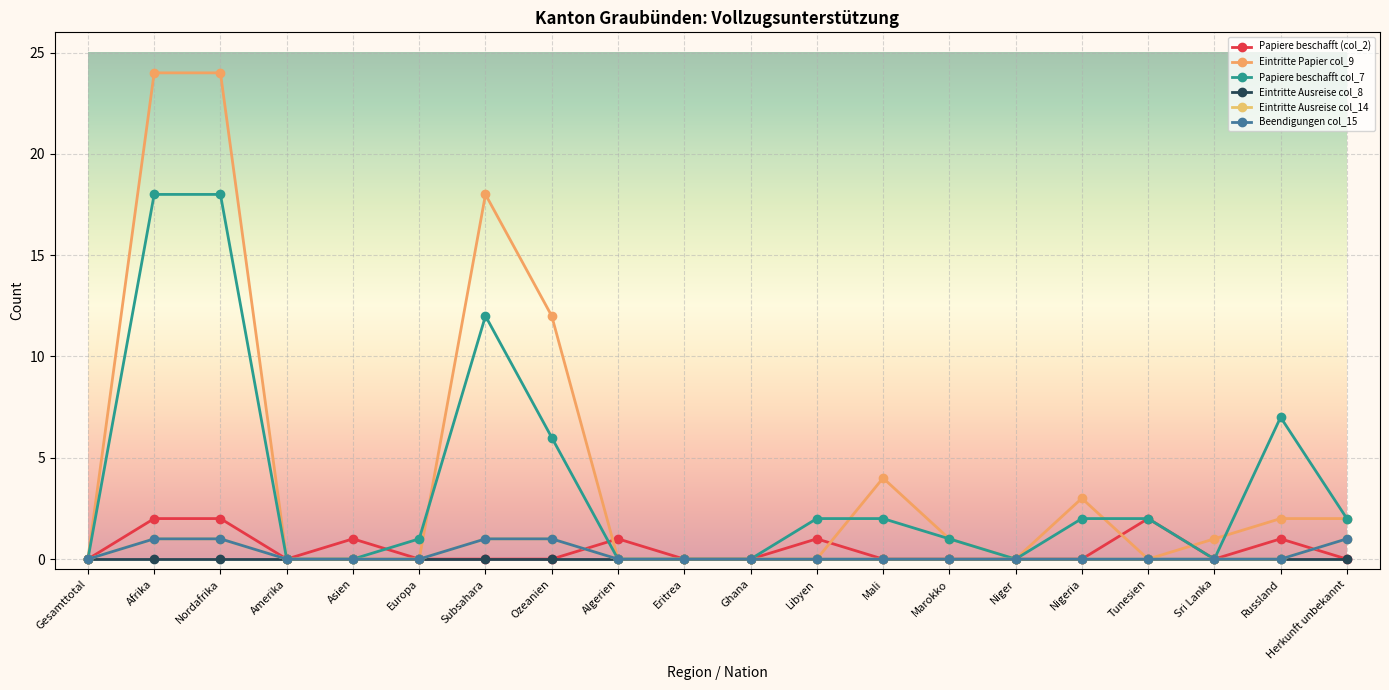

At which label does Eintritte Ausreise col_8 reach its minimum?

Gesamttotal